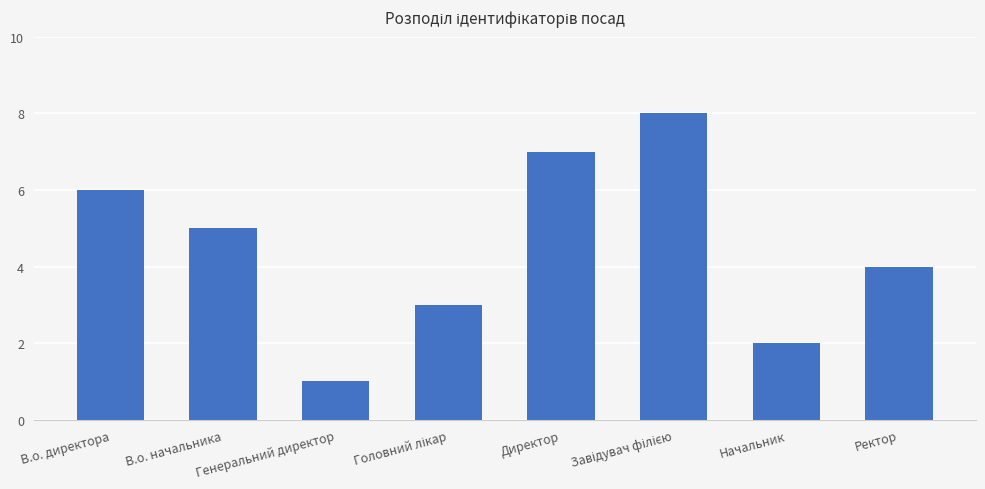

Count the number of categories in the chart.

8